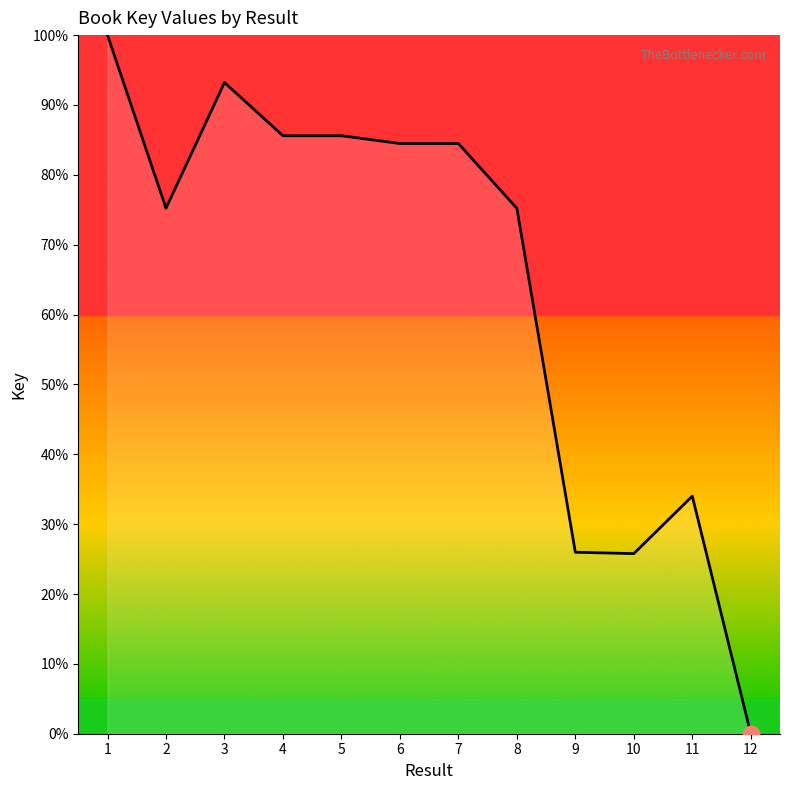

Where is the first local maximum?

3